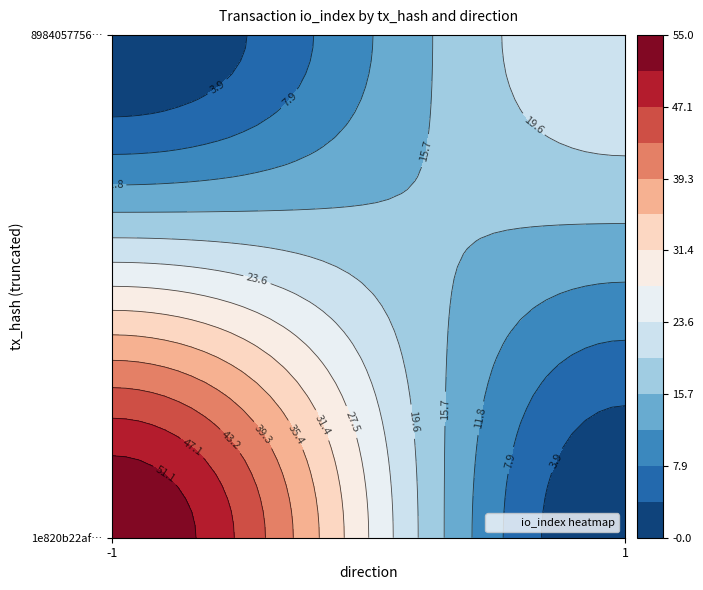

What is the sum of all 1e820b22af6c249de364a3c54806f20f6cc56e6 values?

54